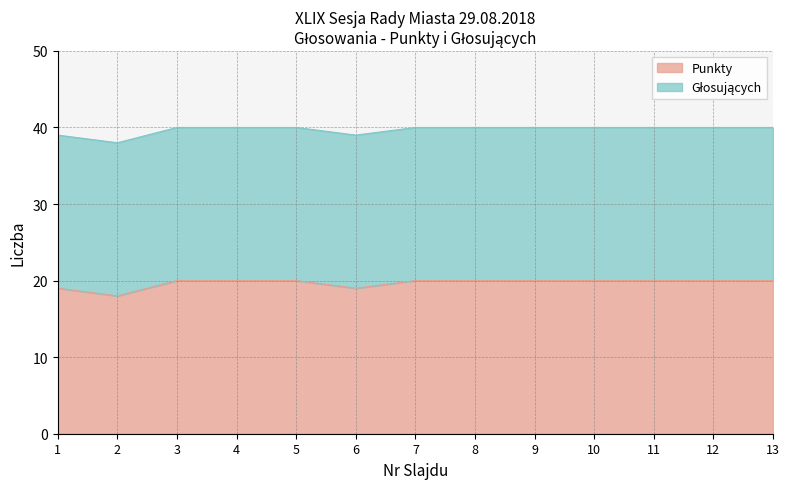

At which label is the value closest to 19?

1